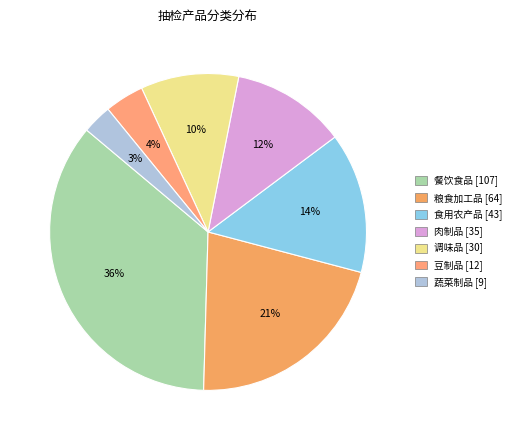

To the nearest percent, what is the combined percentage of 调味品 and 豆制品?

14%